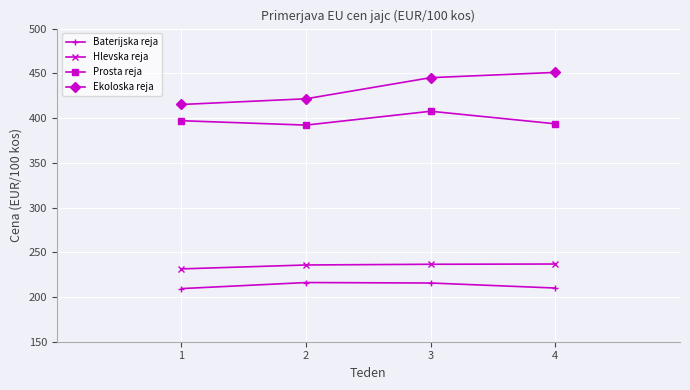

What is the total value across all series at 4?

1291.5